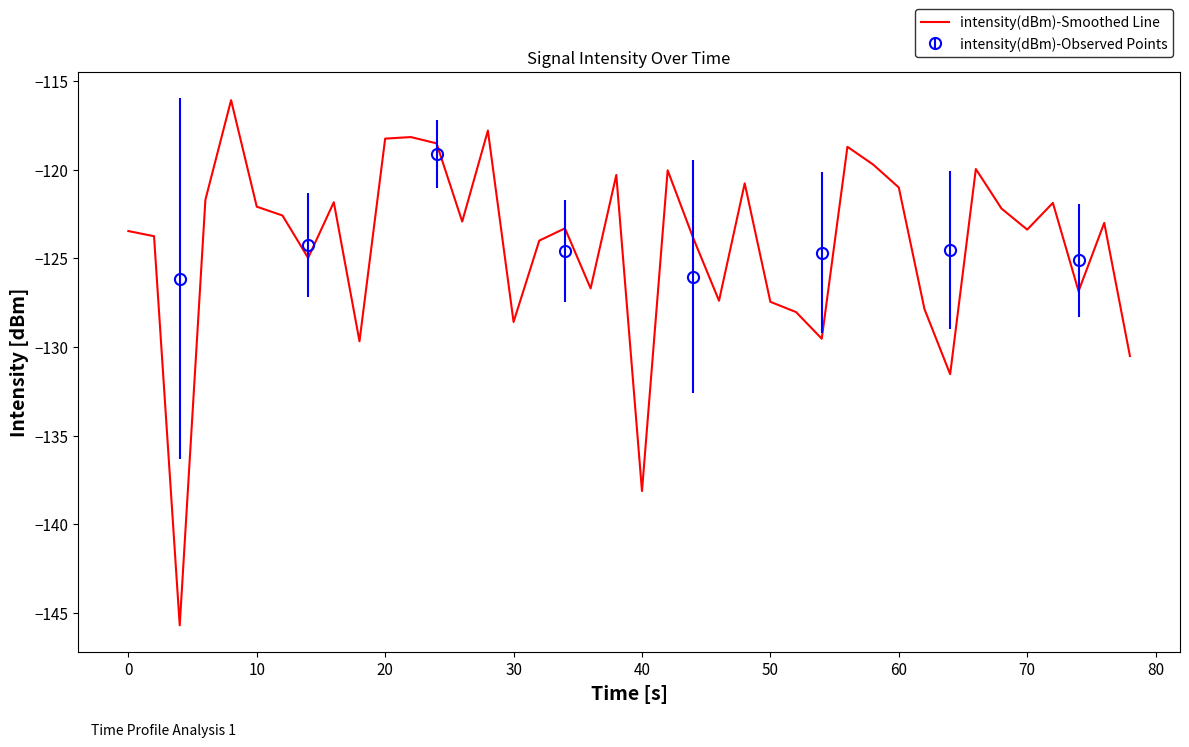

What is the minimum value for intensity(dBm)-Smoothed Line?

-145.7